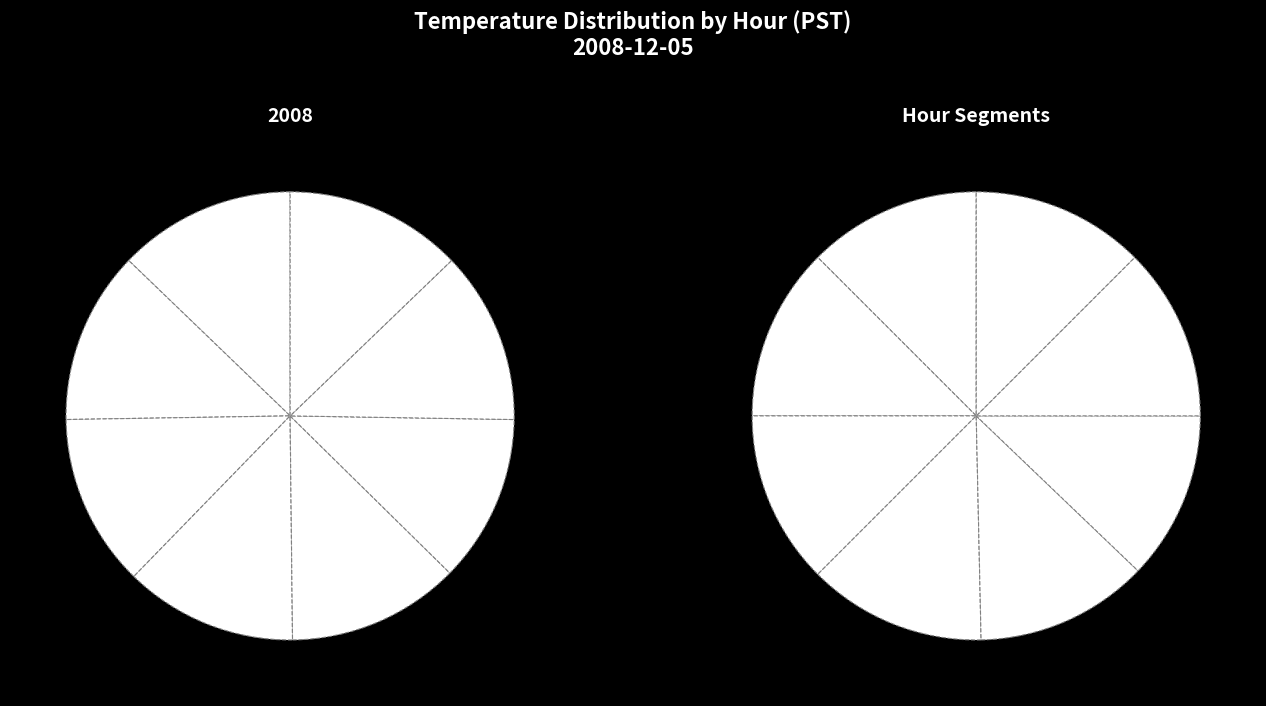

How many segments does this pie chart have?

8